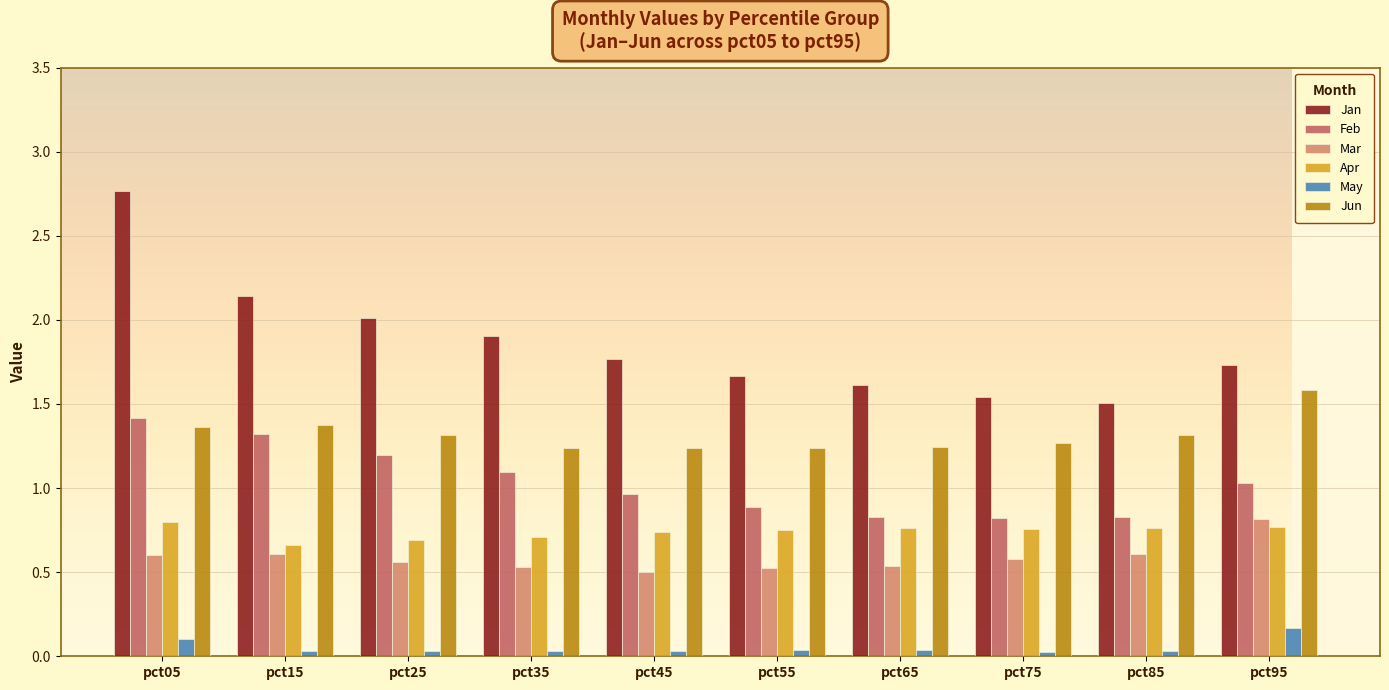

How many Jun values are between 1 and 2?

10